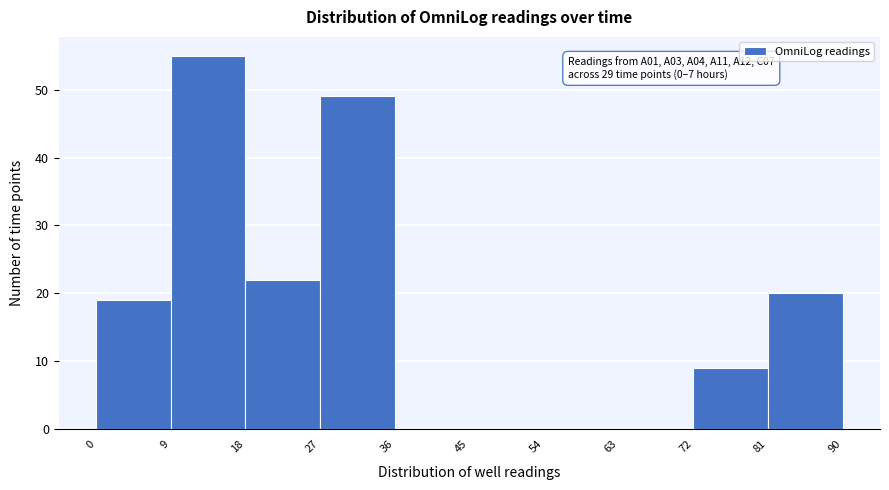

Which range on the x-axis has the tallest bar?

9 to 18